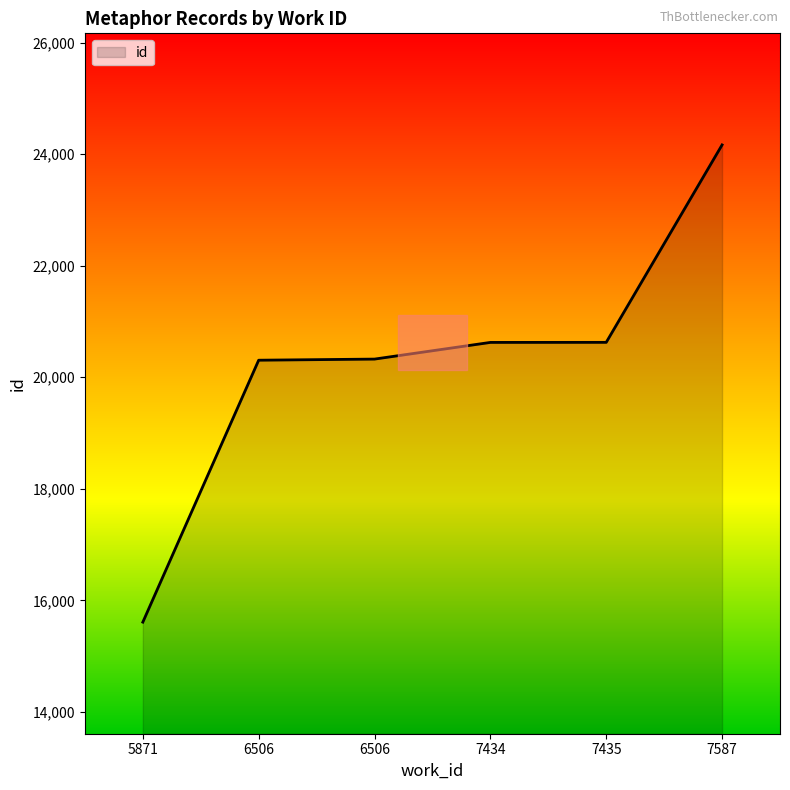

Is it true that the value at 7587 is 24165?

True